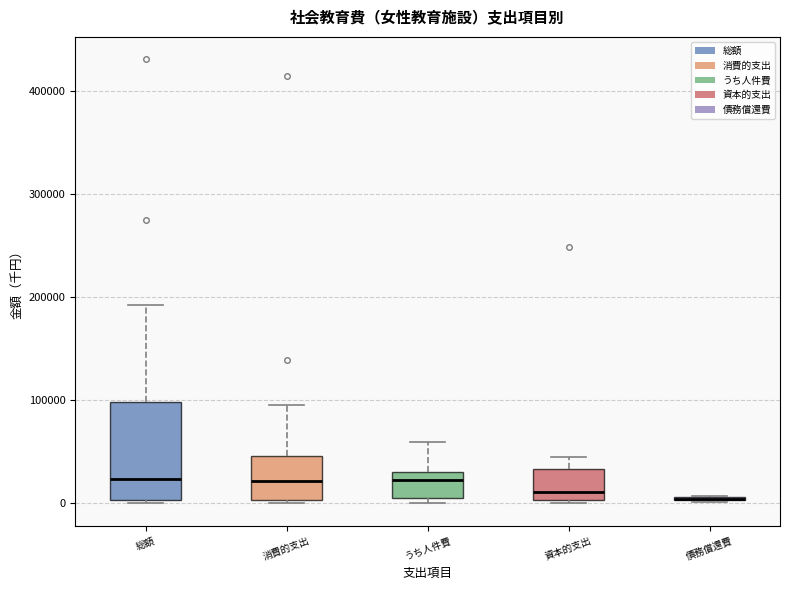

Which box is the tallest, from its lower edge to its upper edge?

総額